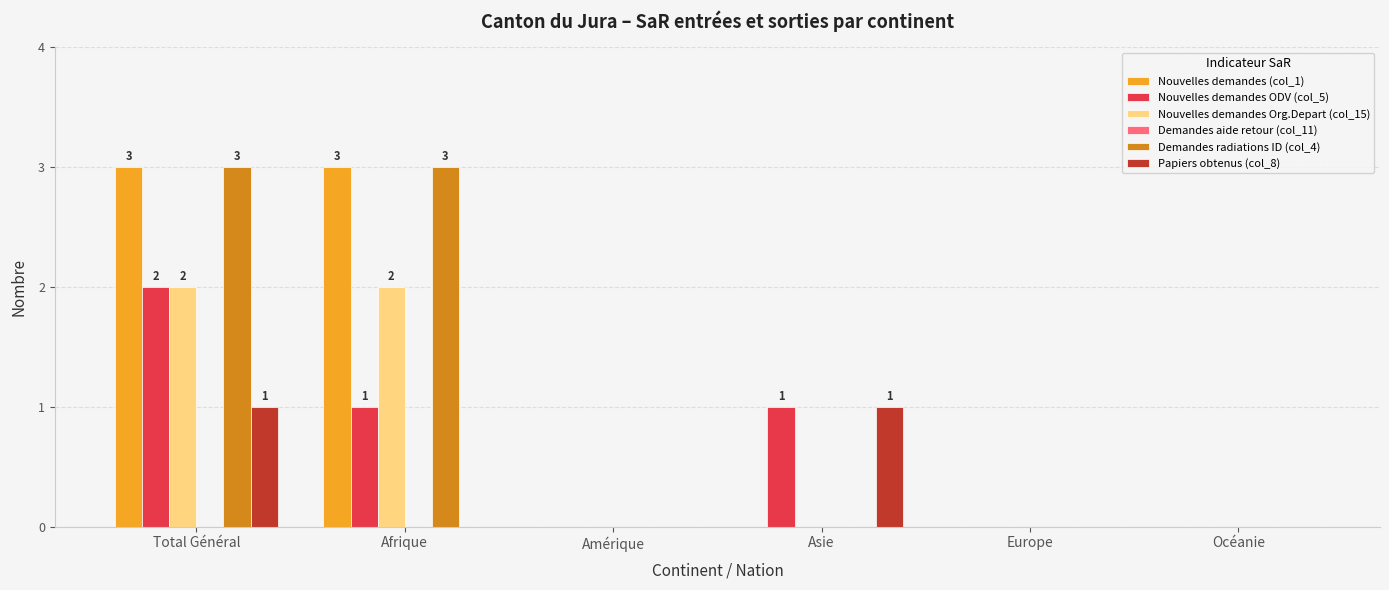

At which category is the sum across all series the highest?

Total Général